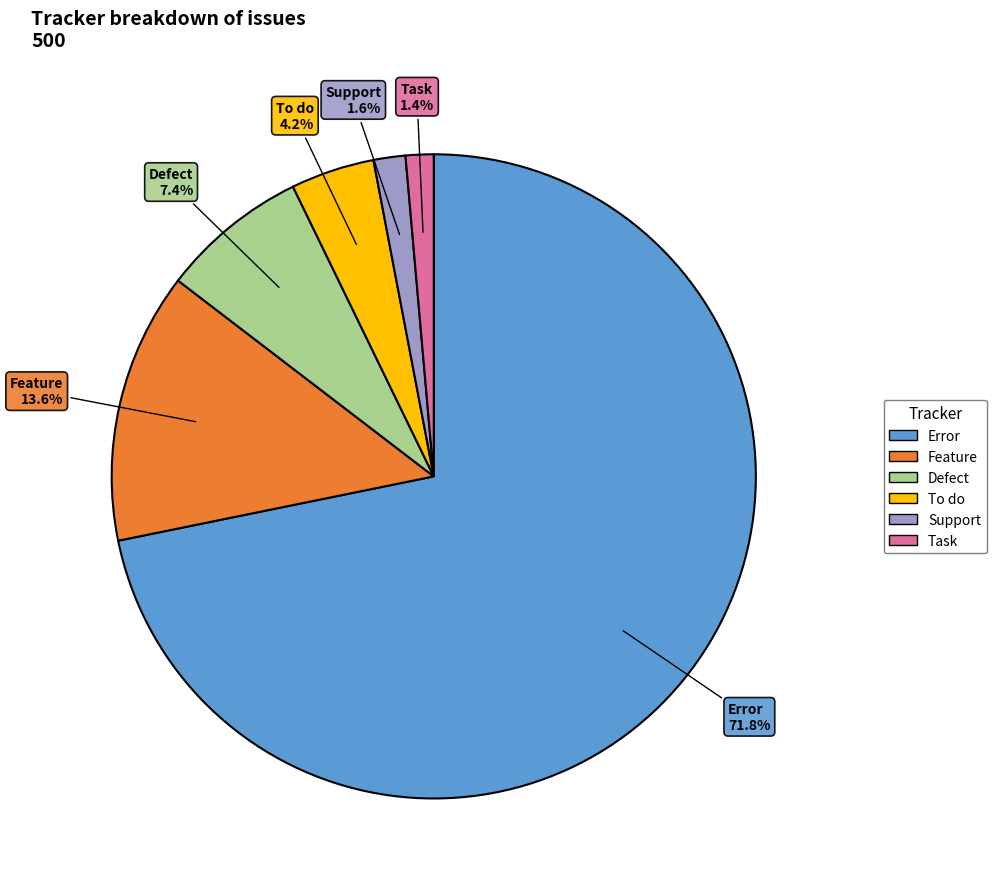

Between Defect and Feature, which is larger?

Feature